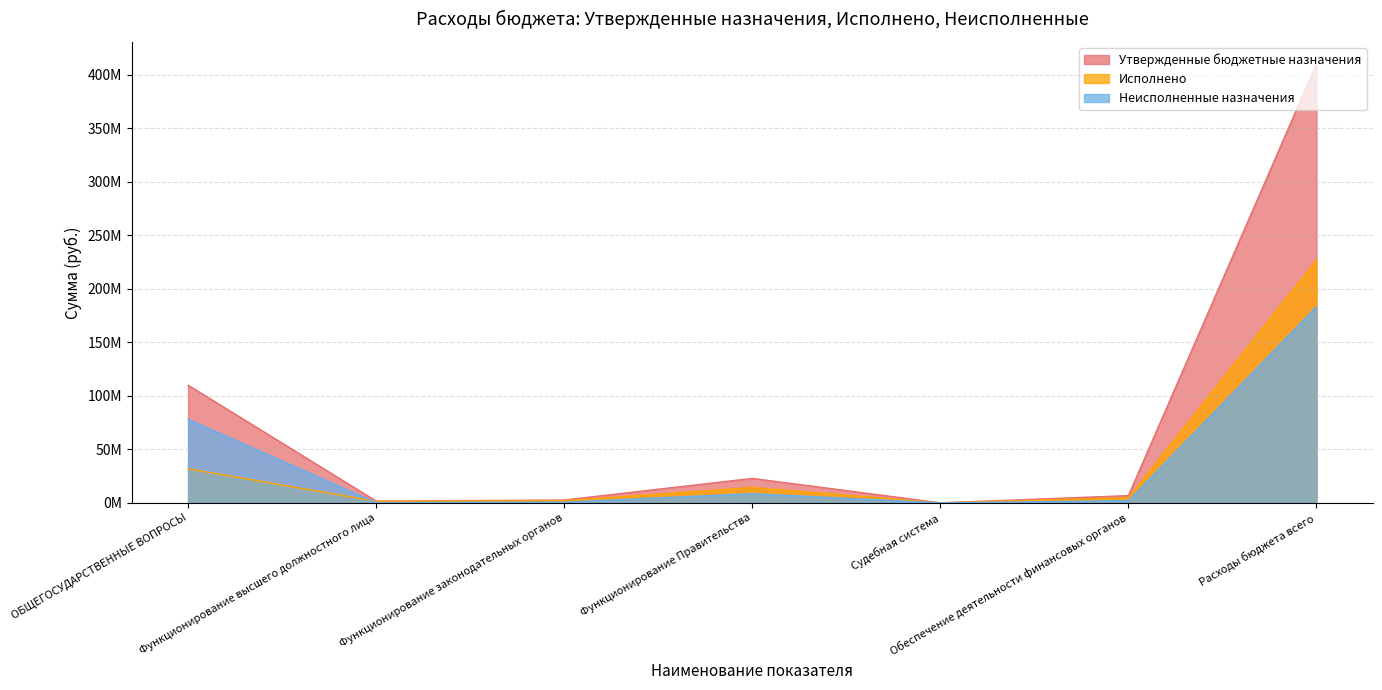

True or false: Неисполненные назначения has more than 1 points higher than both neighbors.

False